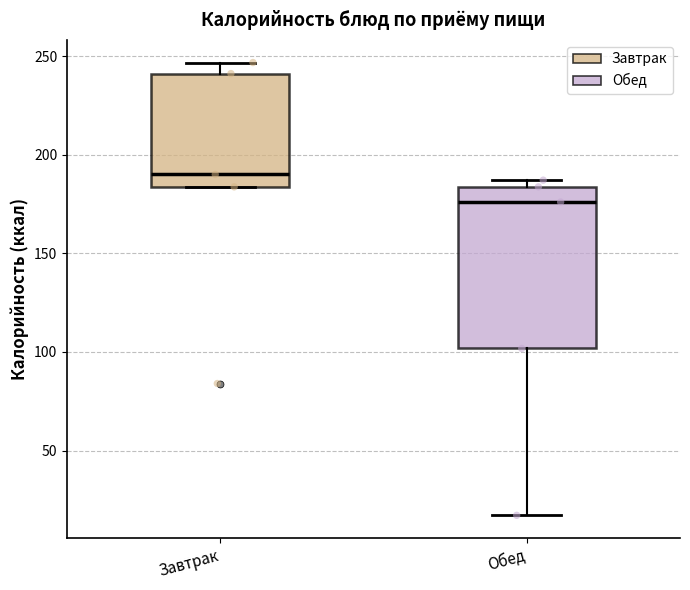

Where is the upper edge of the box for Обед on the y-axis? The values are not printed on the chart, so give them approximately, as read against the axis.

185